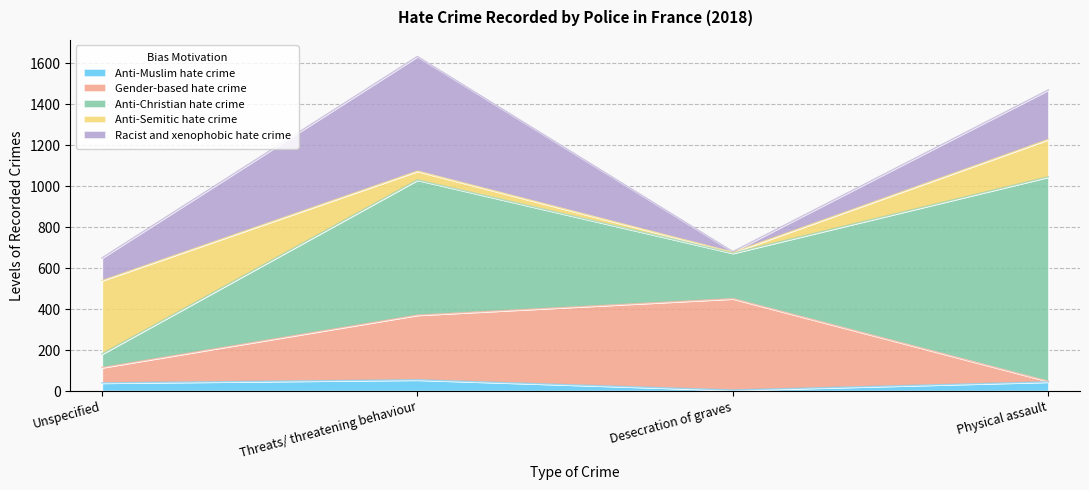

Which series has the largest total across all categories?

Anti-Christian hate crime